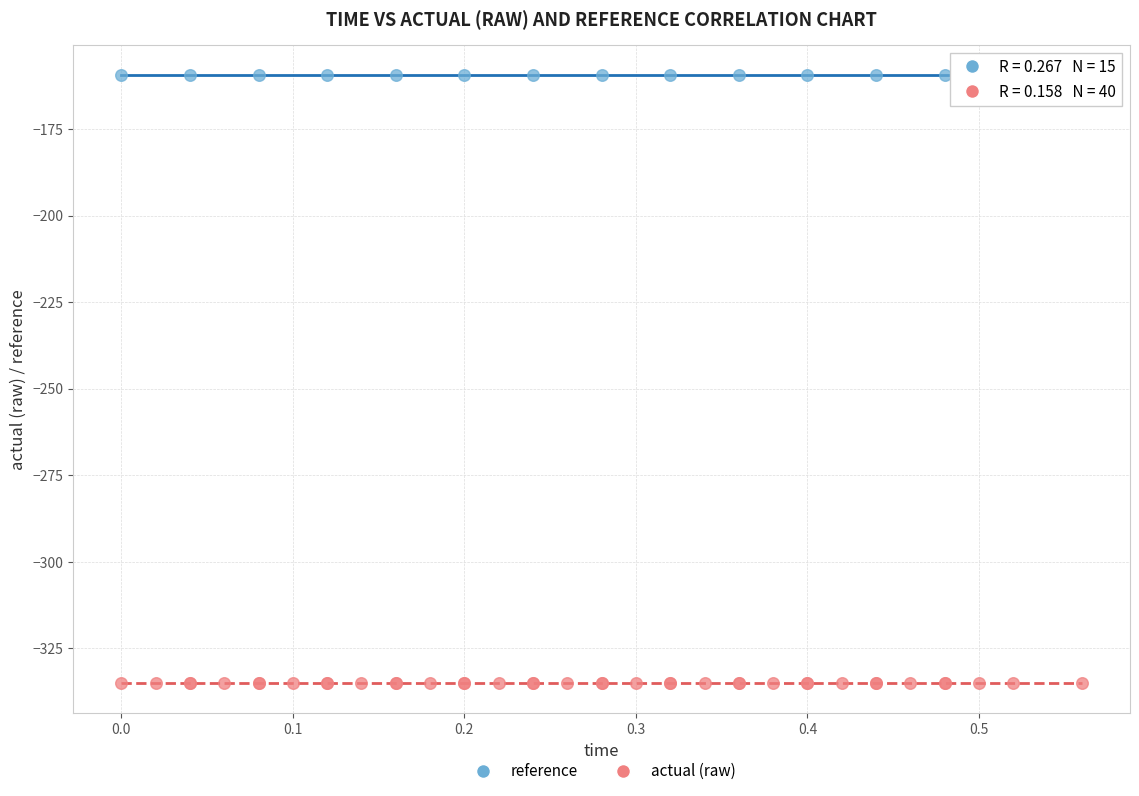

Which series reaches the maximum Y coordinate?

reference